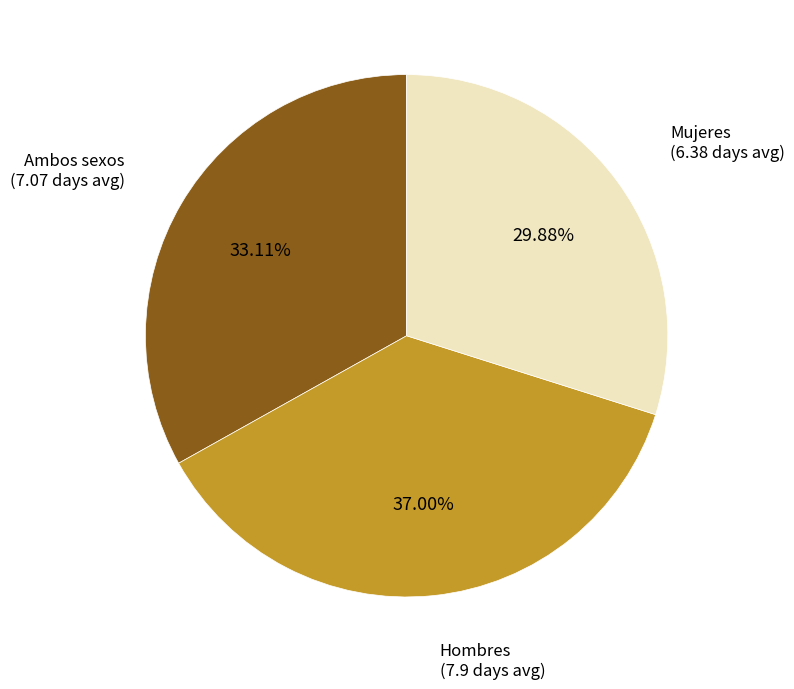

Is there any slice that represents more than half of the pie?

No